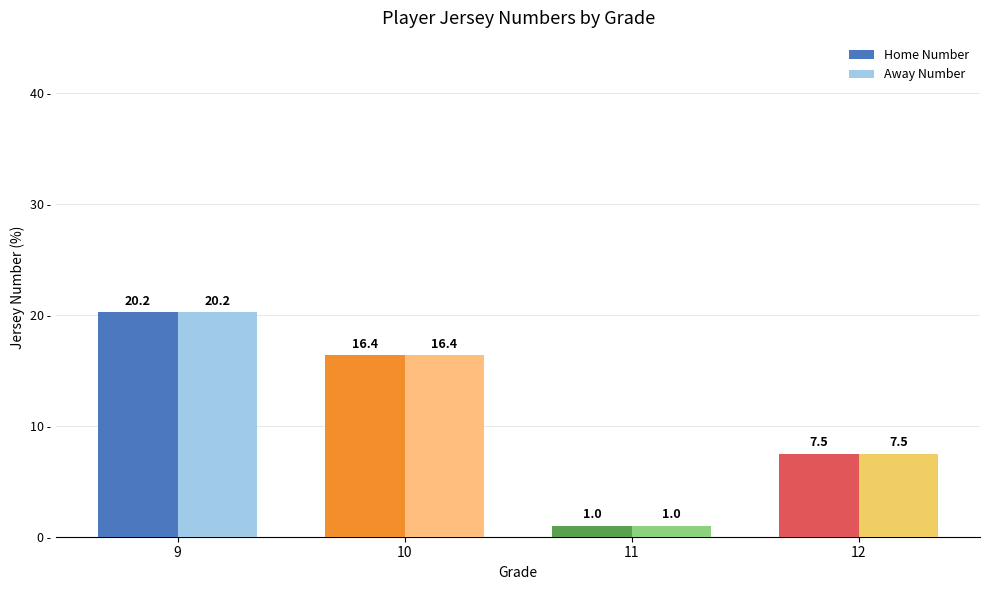

True or false: Home Number has a value of 16.4 at 10.

True